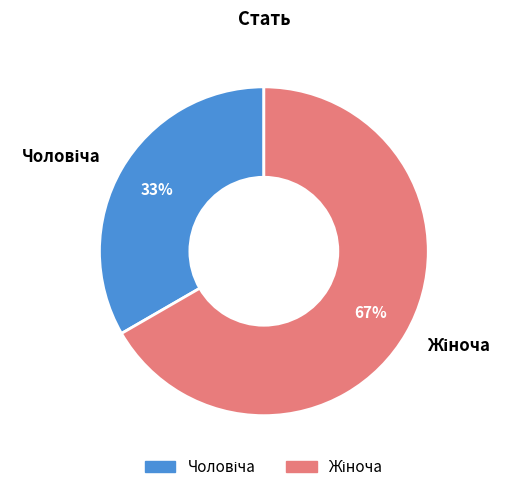

Is there any slice that represents more than half of the pie?

Yes